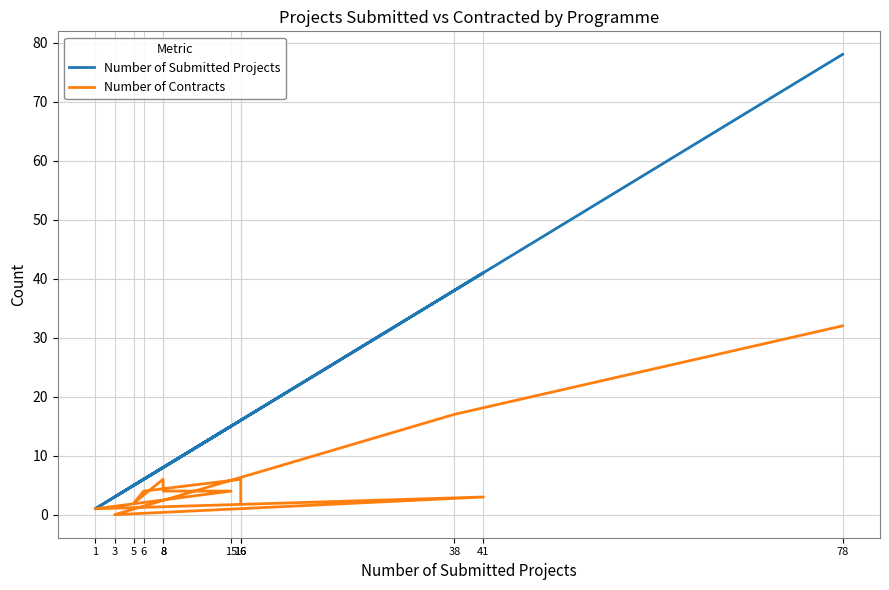

Reading left to right, list all the values displayed in this chart.

Number of Submitted Projects: 78	38	3	41	1	15	8	8	5	6	16	16
Number of Contracts: 32	17	0	3	1	4	4	6	2	4	6	2